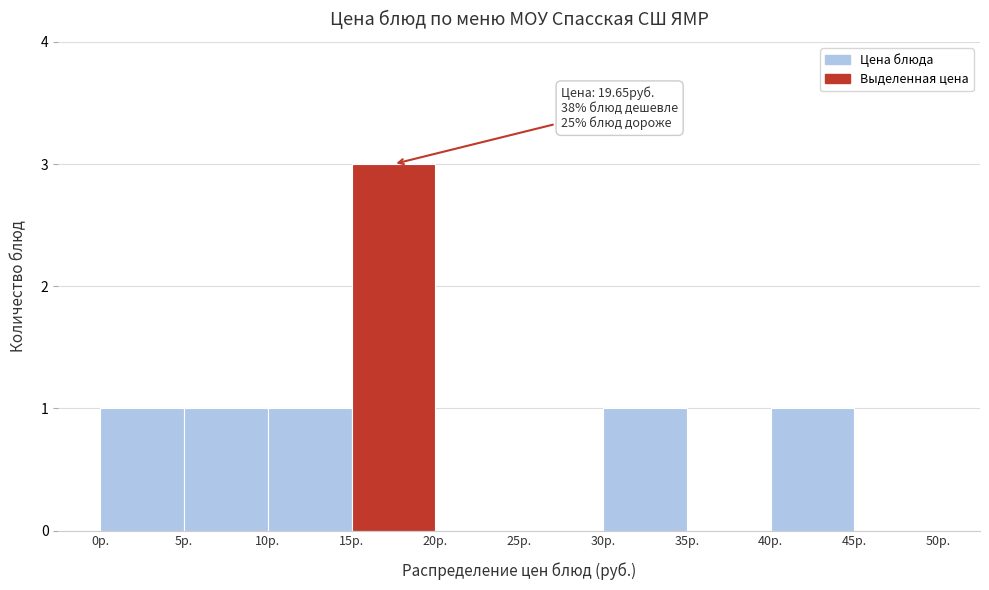

Over which range of the x-axis is the bar tallest?

15 to 20